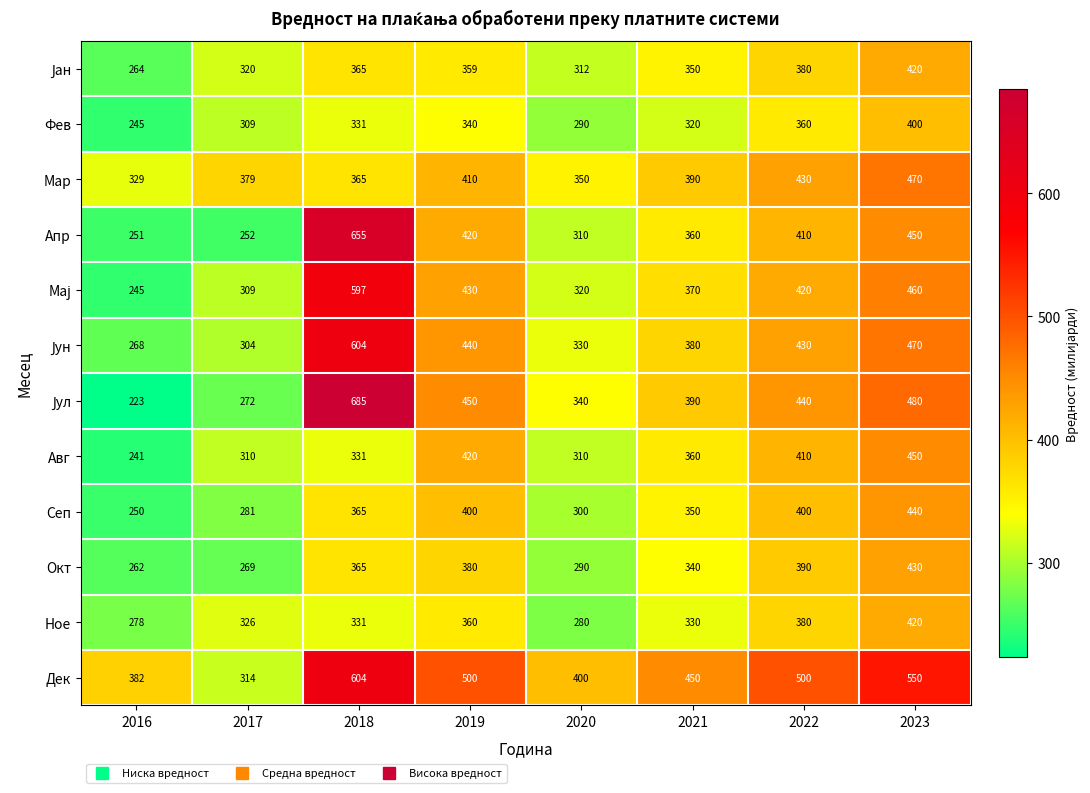

Which category has the highest value across all series?

2018